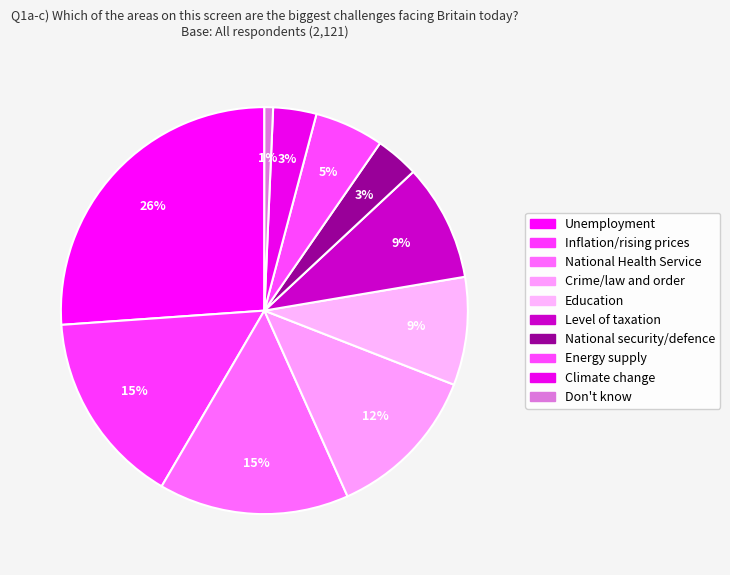

Count the number of slices in the pie.

10